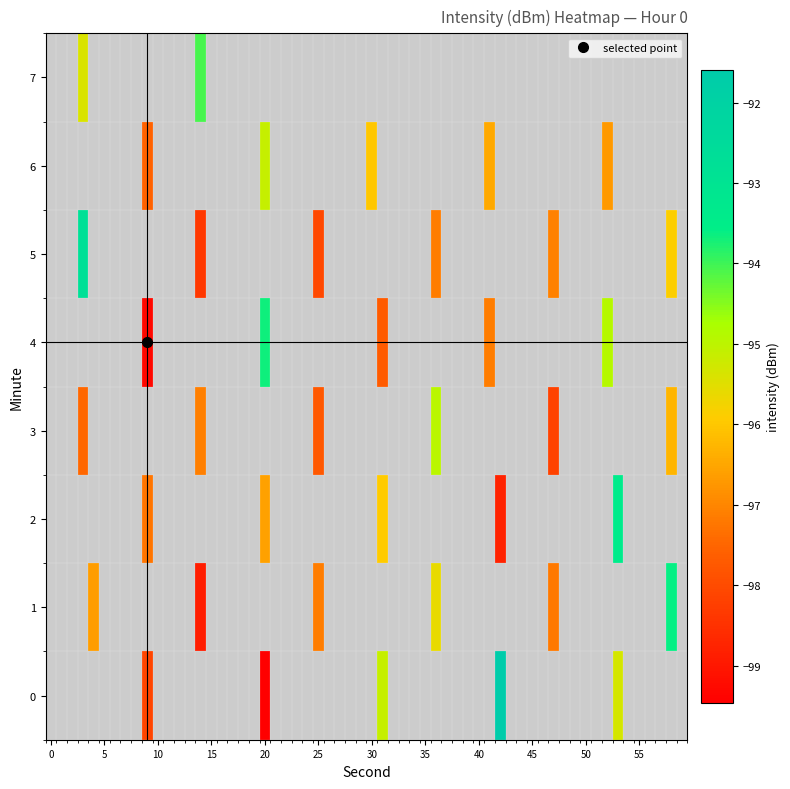

Rank the series at 53 from lowest to highest value.

0, 2, 1, 3, 4, 5, 6, 7